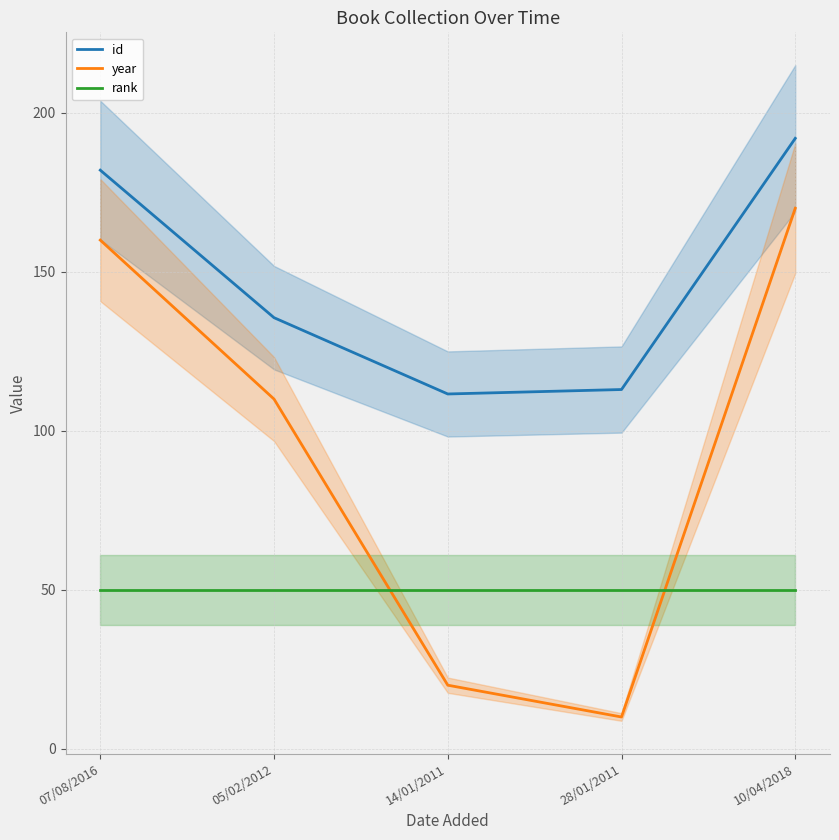

Which series changed the most between 28/01/2011 and 10/04/2018?

year